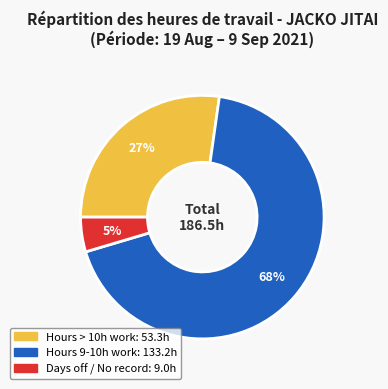

To the nearest percent, what is the average slice percentage?

33%